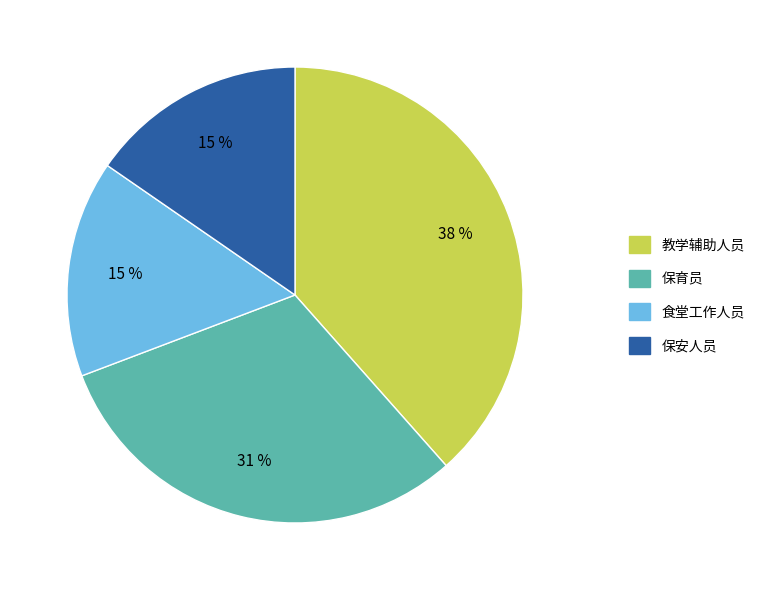

To the nearest percent, what is the difference between the largest and smallest slice percentages?

23%